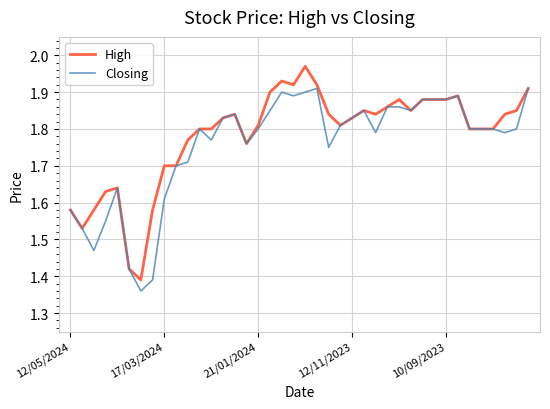

List the series in order of their peak value, highest first.

High, Closing